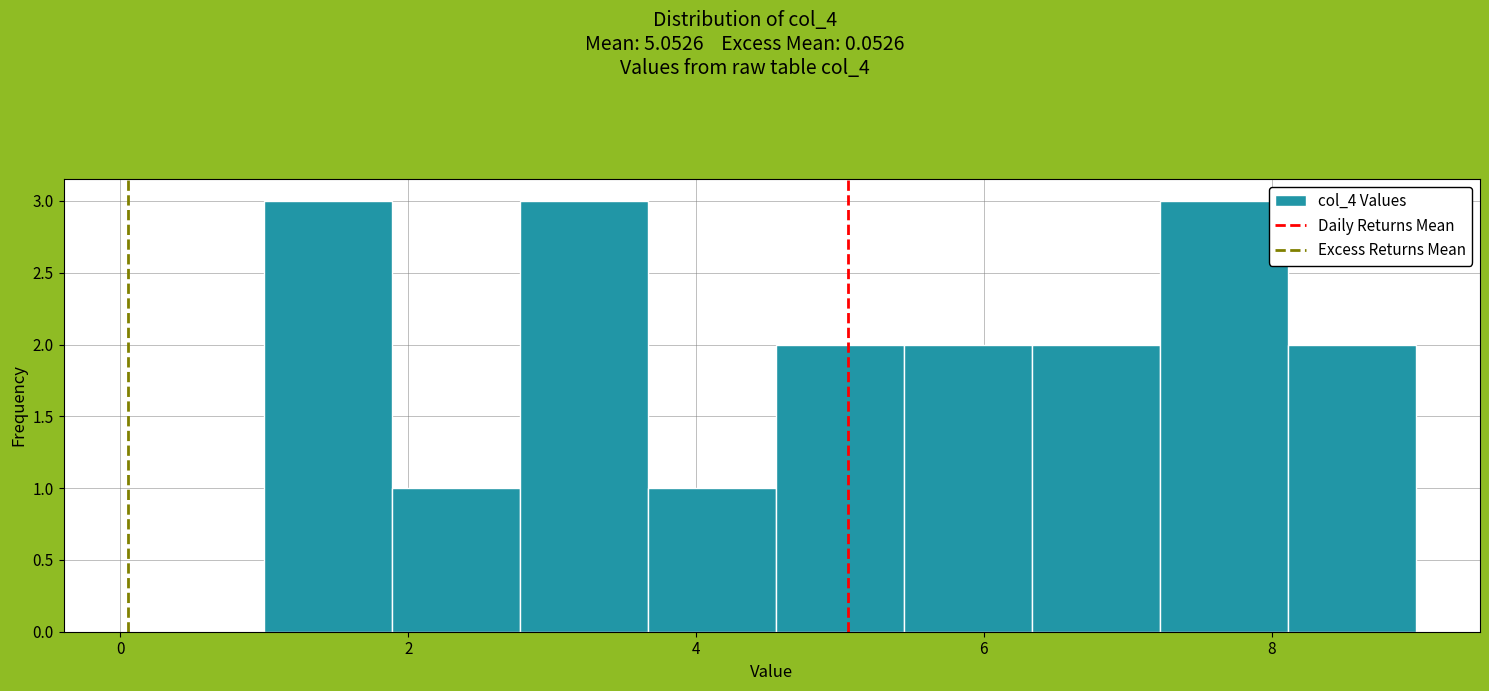

Reading left to right, transcribe this chart: for each bar, give the range it covers on the x-axis and its height. Neither the bar edges nor the heights are printed on the chart, so give them approximately, as read against the axes.

1.0 to 1.8: 3
1.8 to 2.8: 1
2.8 to 3.6: 3
3.6 to 4.6: 1
4.6 to 5.4: 2
5.4 to 6.4: 2
6.4 to 7.2: 2
7.2 to 8.2: 3
8.2 to 9.0: 2